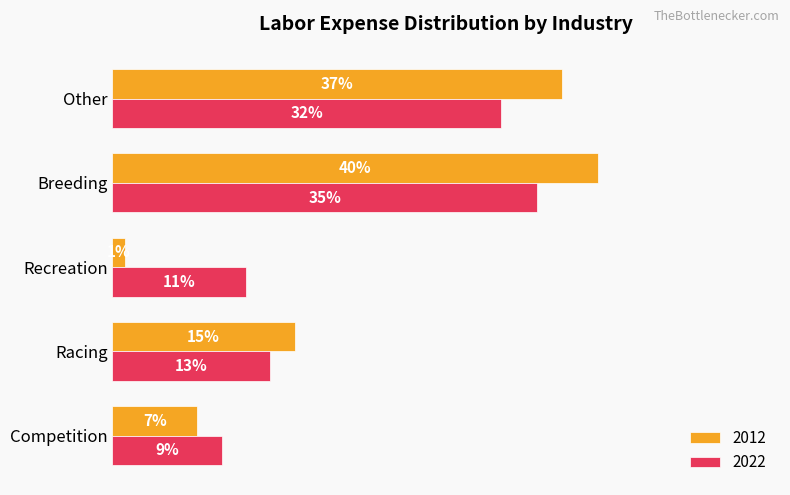

Which label corresponds to the smallest value in the chart?

Recreation